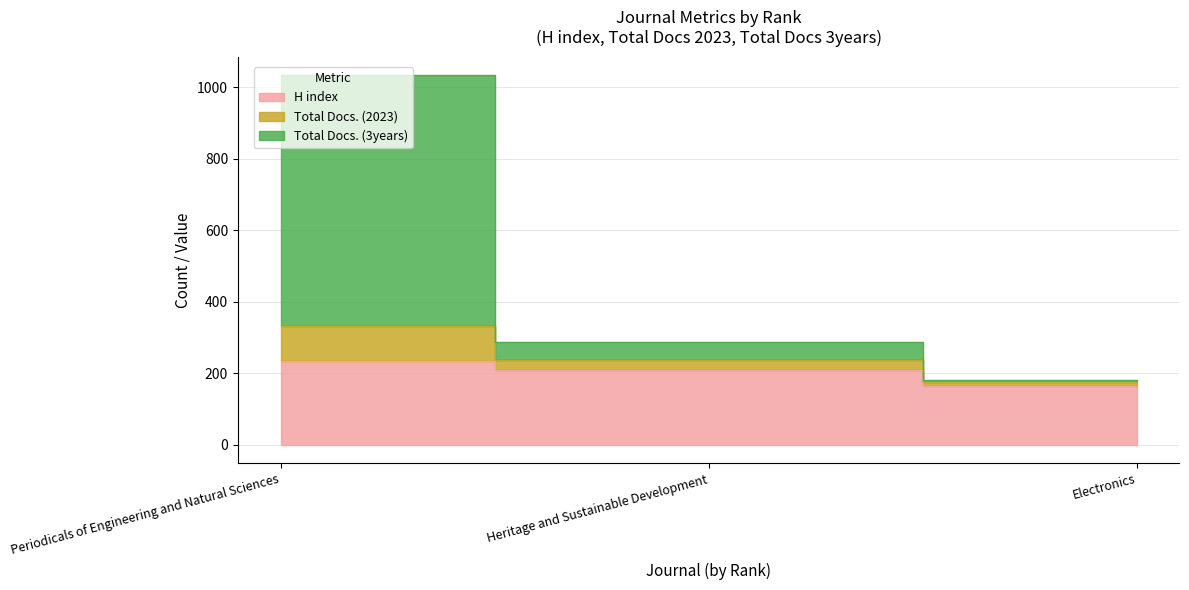

At which label does H index reach its peak?

Periodicals of Engineering and Natural Sciences